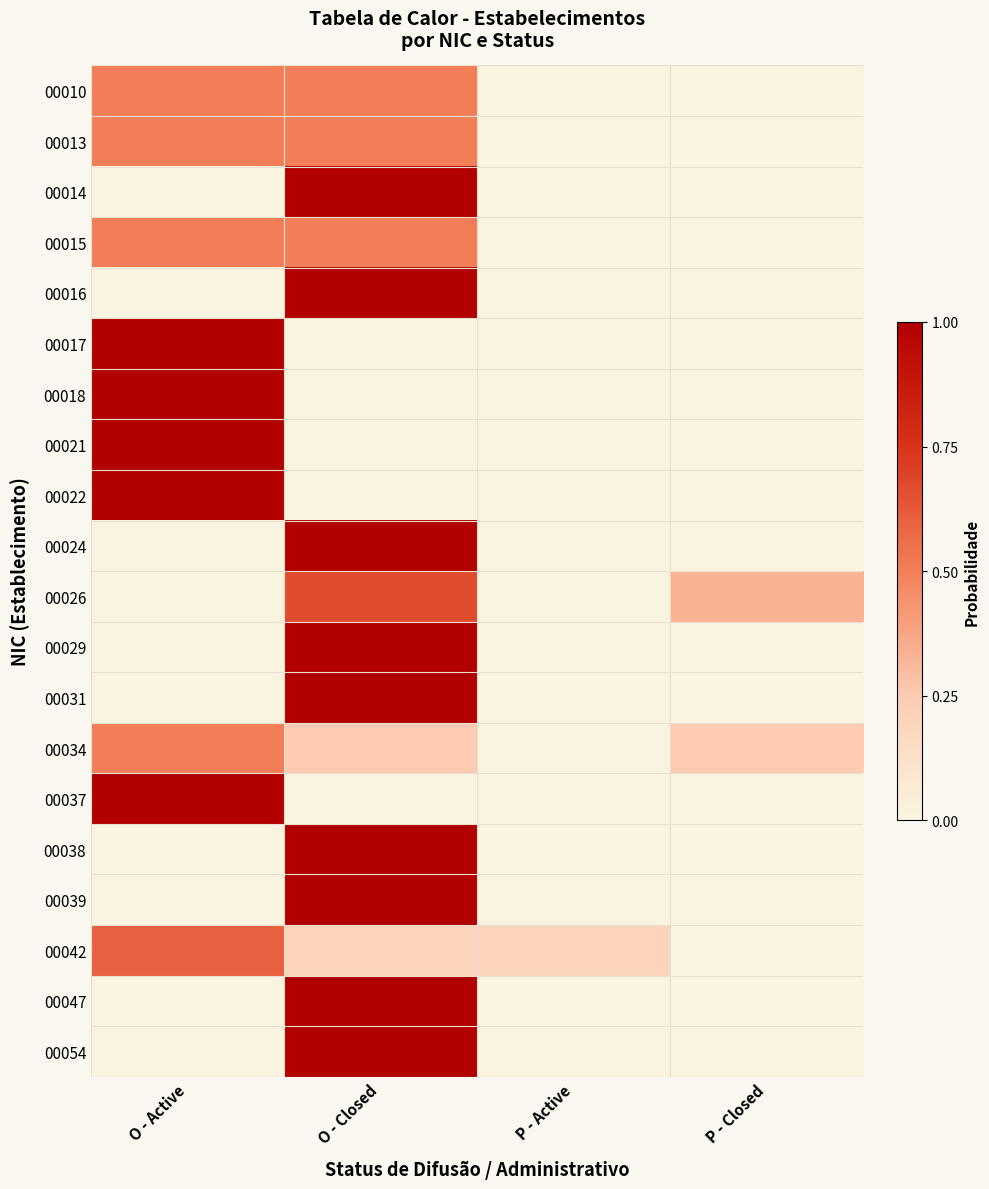

Reading left to right, list all the values displayed in this chart.

00010: O - Active=0.5	O - Closed=0.5	P - Active=0.0	P - Closed=0.0
00013: O - Active=0.5	O - Closed=0.5	P - Active=0.0	P - Closed=0.0
00014: O - Active=0.0	O - Closed=1.0	P - Active=0.0	P - Closed=0.0
00015: O - Active=0.5	O - Closed=0.5	P - Active=0.0	P - Closed=0.0
00016: O - Active=0.0	O - Closed=1.0	P - Active=0.0	P - Closed=0.0
00017: O - Active=1.0	O - Closed=0.0	P - Active=0.0	P - Closed=0.0
00018: O - Active=1.0	O - Closed=0.0	P - Active=0.0	P - Closed=0.0
00021: O - Active=1.0	O - Closed=0.0	P - Active=0.0	P - Closed=0.0
00022: O - Active=1.0	O - Closed=0.0	P - Active=0.0	P - Closed=0.0
00024: O - Active=0.0	O - Closed=1.0	P - Active=0.0	P - Closed=0.0
00026: O - Active=0.0	O - Closed=0.7	P - Active=0.0	P - Closed=0.3
00029: O - Active=0.0	O - Closed=1.0	P - Active=0.0	P - Closed=0.0
00031: O - Active=0.0	O - Closed=1.0	P - Active=0.0	P - Closed=0.0
00034: O - Active=0.5	O - Closed=0.2	P - Active=0.0	P - Closed=0.2
00037: O - Active=1.0	O - Closed=0.0	P - Active=0.0	P - Closed=0.0
00038: O - Active=0.0	O - Closed=1.0	P - Active=0.0	P - Closed=0.0
00039: O - Active=0.0	O - Closed=1.0	P - Active=0.0	P - Closed=0.0
00042: O - Active=0.6	O - Closed=0.2	P - Active=0.2	P - Closed=0.0
00047: O - Active=0.0	O - Closed=1.0	P - Active=0.0	P - Closed=0.0
00054: O - Active=0.0	O - Closed=1.0	P - Active=0.0	P - Closed=0.0